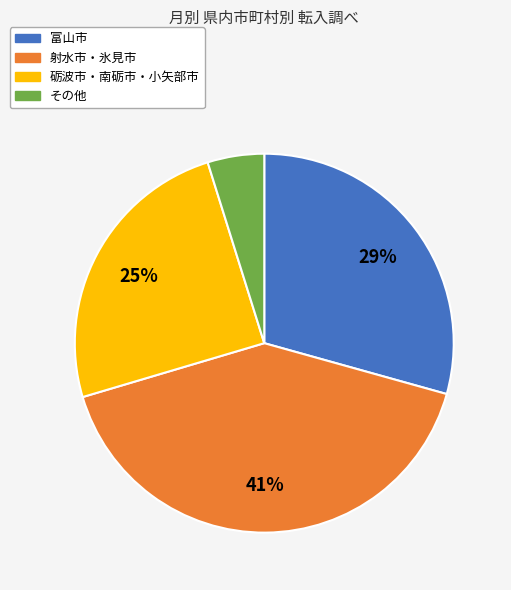

To the nearest percent, what is the difference between the largest and smallest slice percentages?

36%